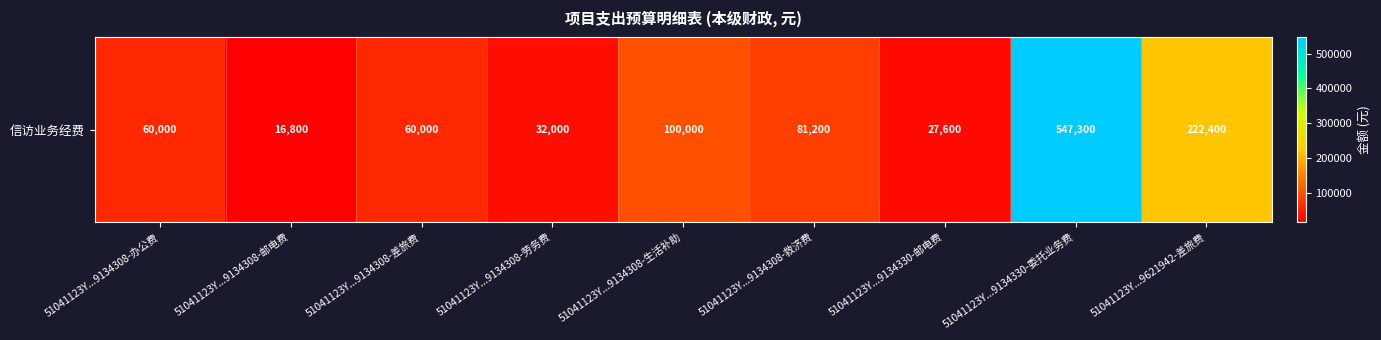

Rank the categories by value from lowest to highest.

51041123Y...9134308-邮电费, 51041123Y...9134330-邮电费, 51041123Y...9134308-劳务费, 51041123Y...9134308-办公费, 51041123Y...9134308-差旅费, 51041123Y...9134308-救济费, 51041123Y...9134308-生活补助, 51041123Y...9621942-差旅费, 51041123Y...9134330-委托业务费